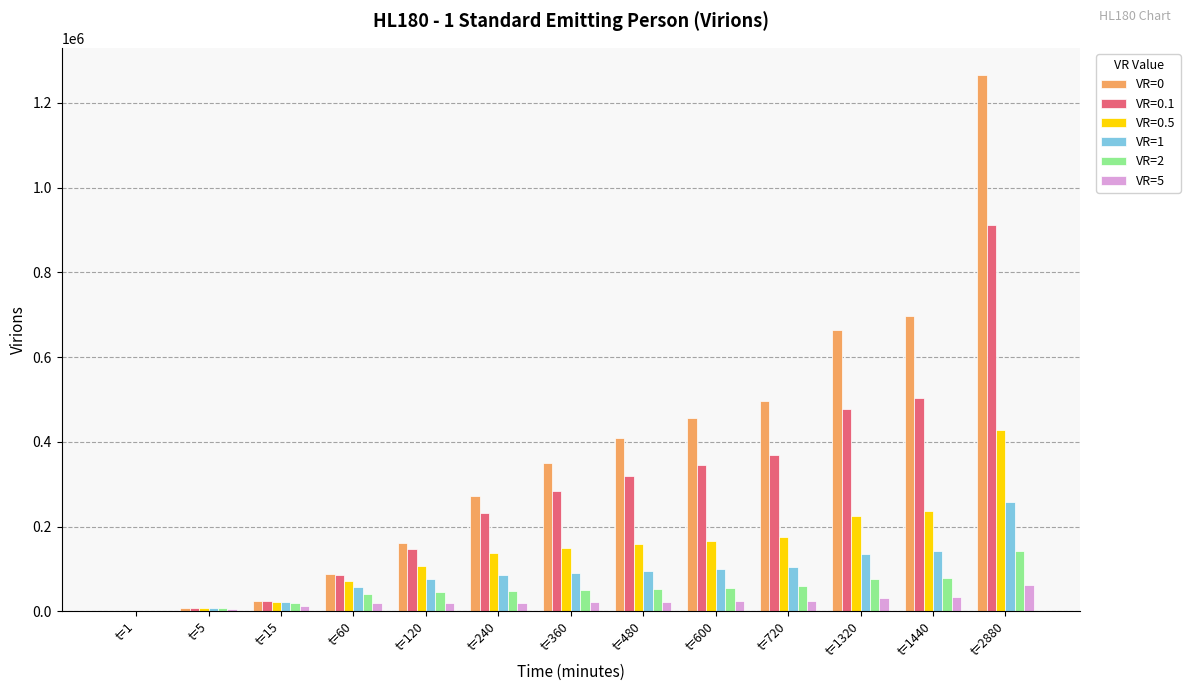

What is the greatest value displayed?

1266936.4